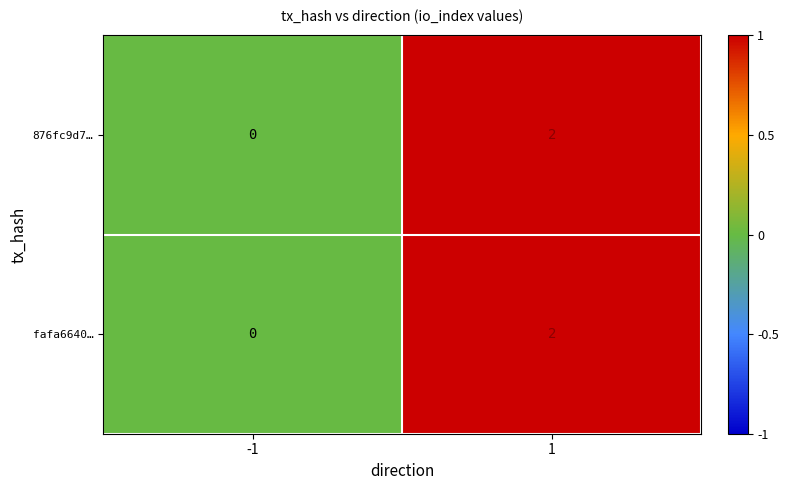

List the labels in order of 876fc9d7… value, smallest first.

-1, 1